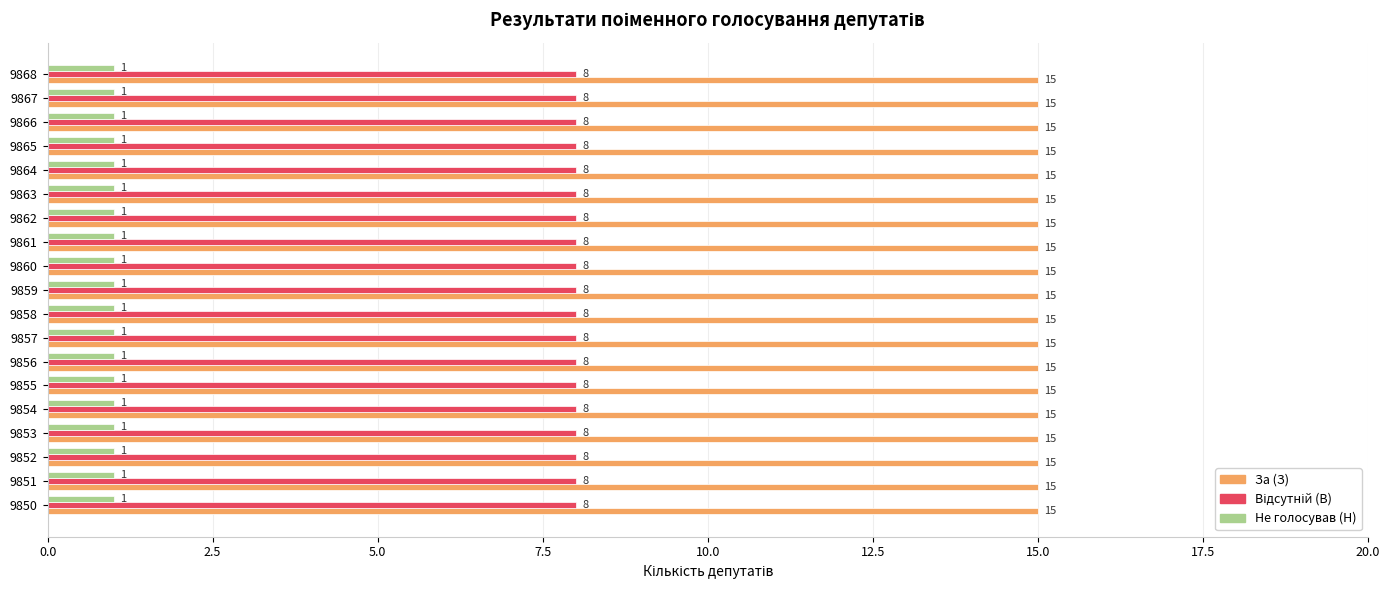

Which series has the largest total across all categories?

За (З)